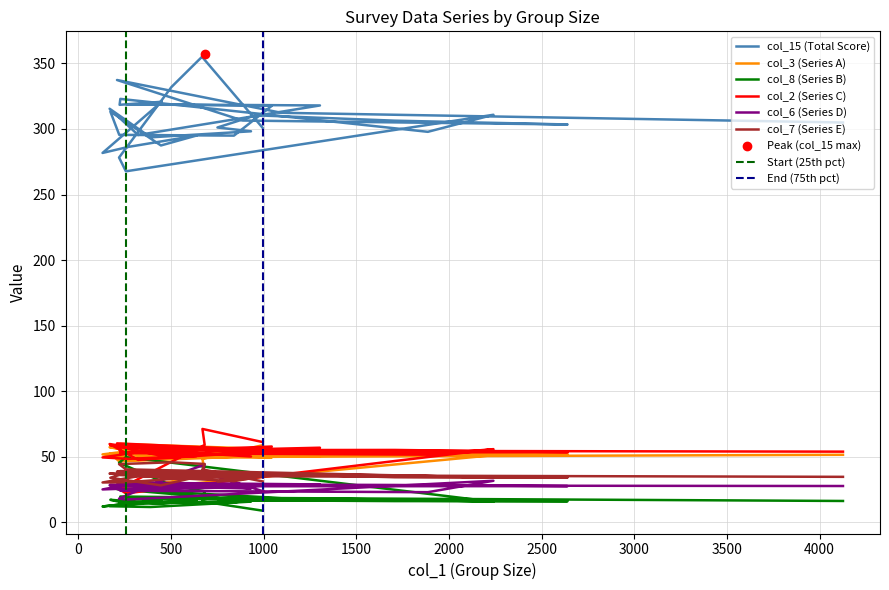

At how many categories does at least one series exceed 88?

33